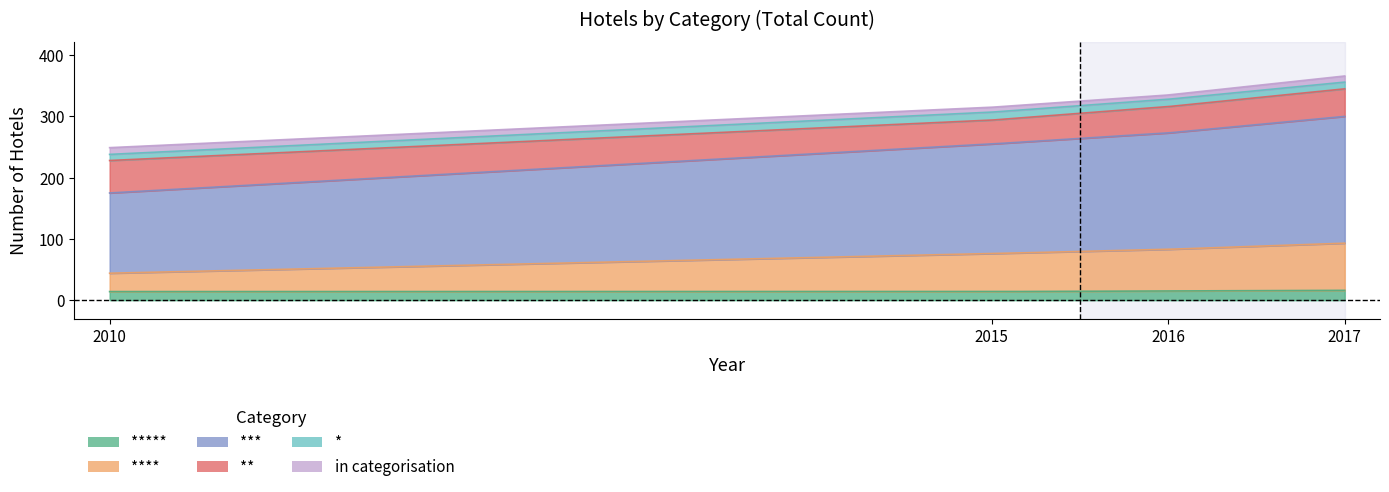

At how many categories does at least one series exceed 59?

4